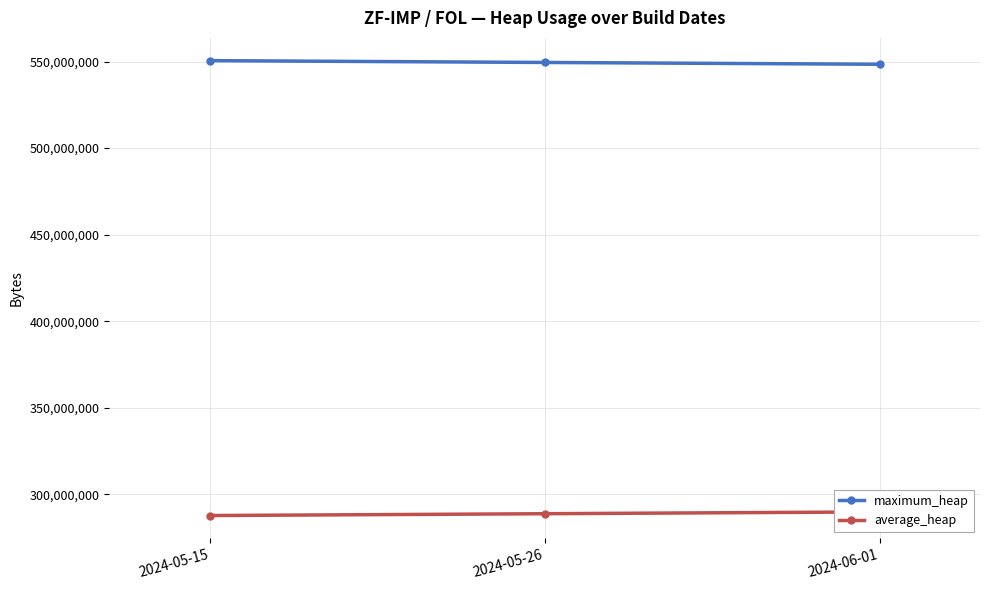

Which category has the highest value in the maximum_heap series?

2024-05-15